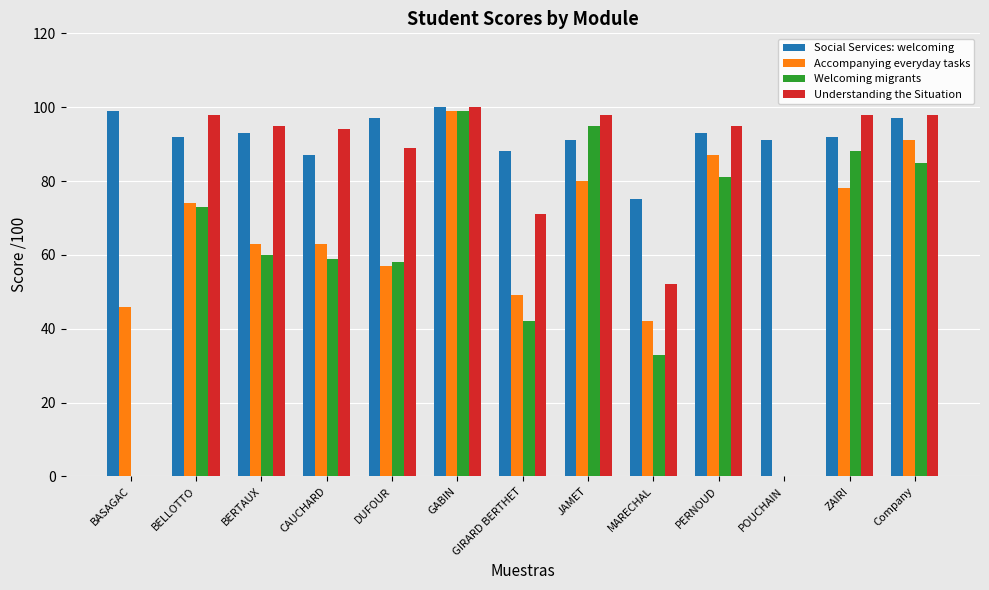

Count the number of categories in the chart.

13